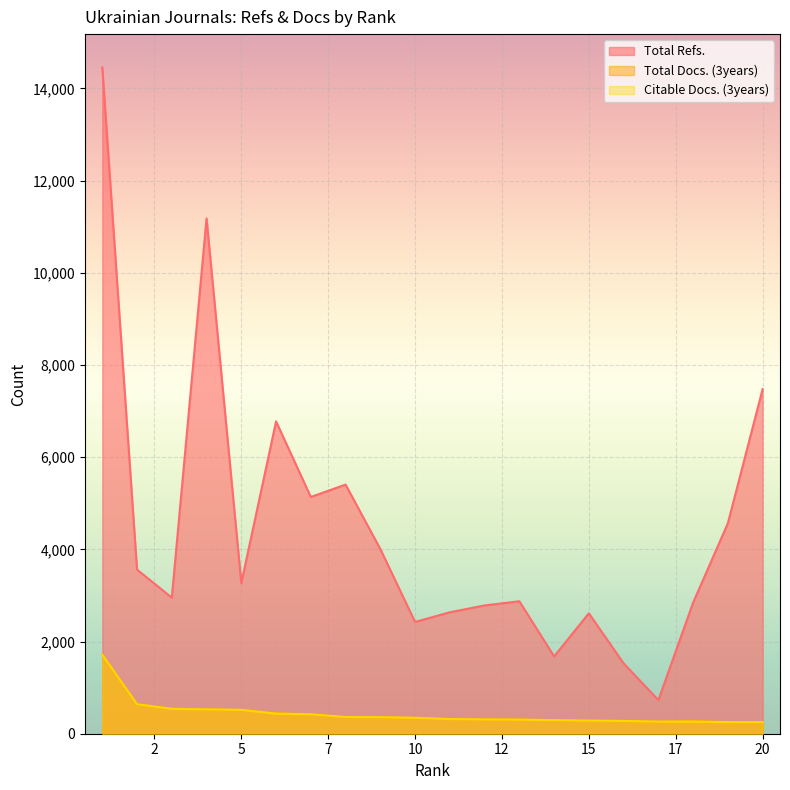

The value of Total Docs. (3years) at 16 is 277. True or false?

True